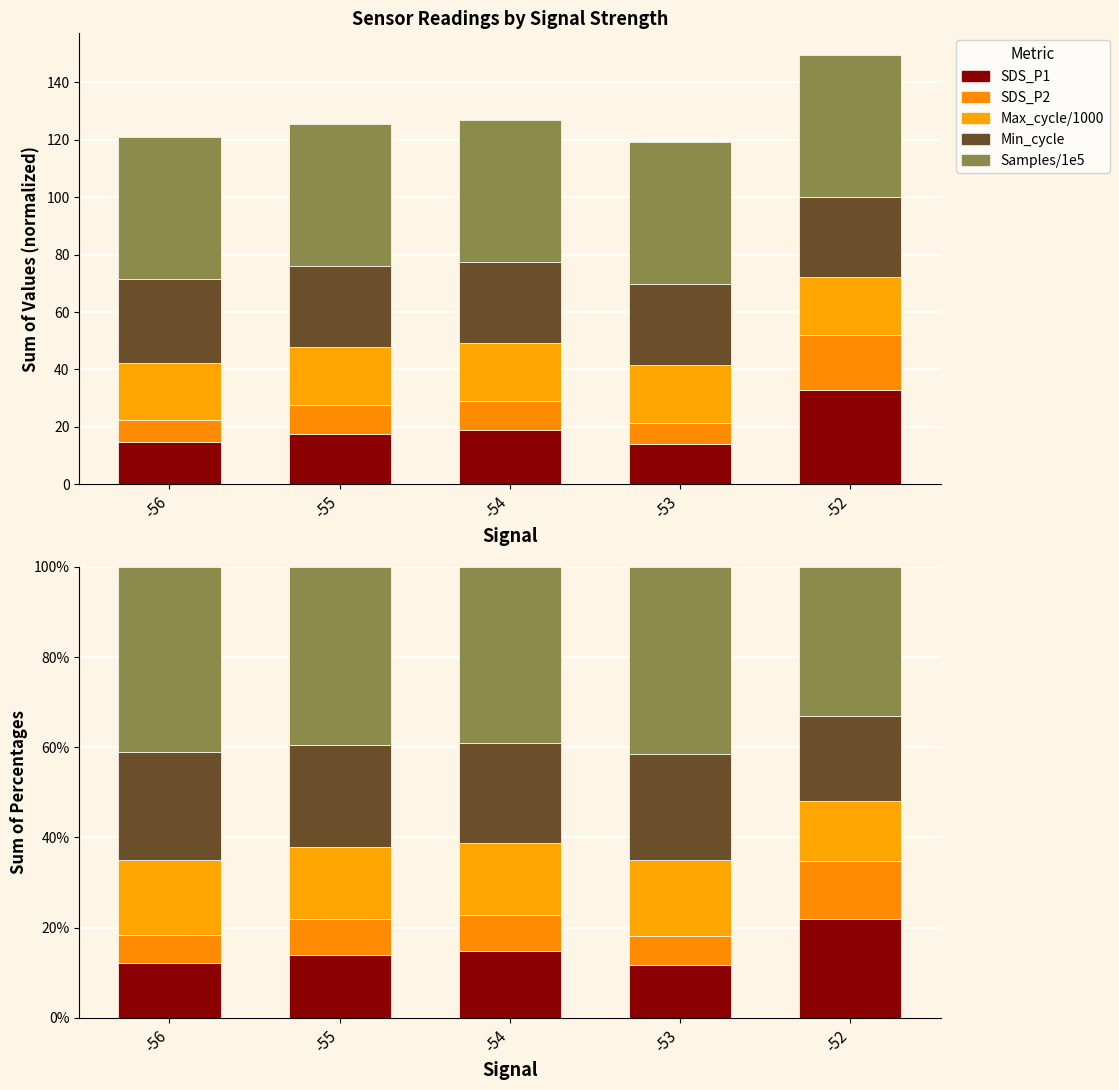

At -52, list the series in order from smallest to largest.

SDS_P2, Max_cycle/1000, Min_cycle, SDS_P1, Samples/1e5